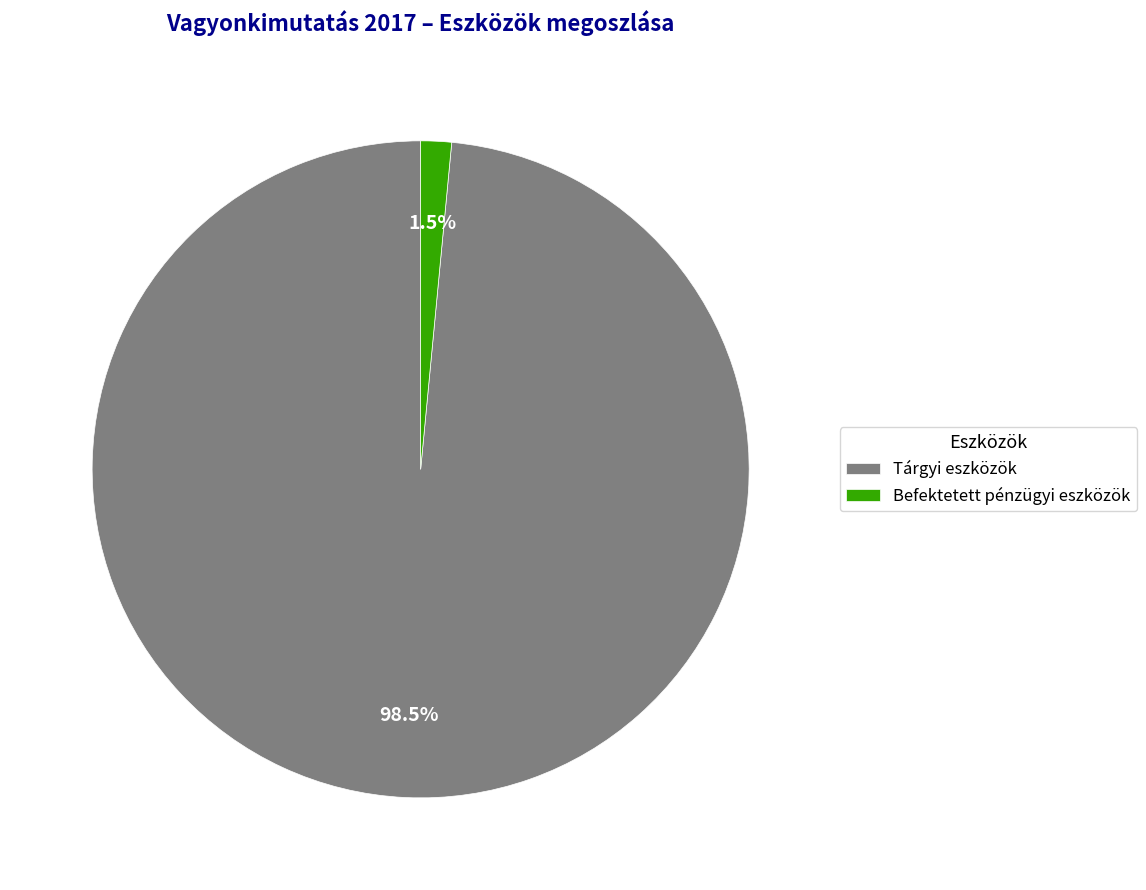

Is there a majority slice in this chart?

Yes